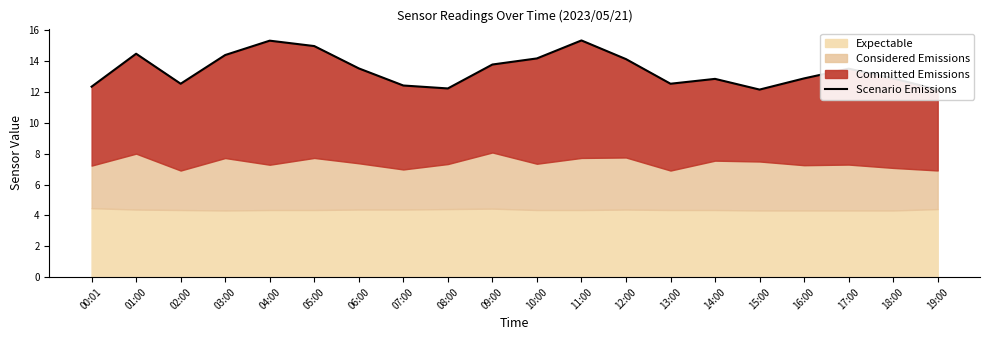

Reading left to right, transcribe all the data shown in this chart.

12.3	14.5	12.5	14.4	15.3	15.0	13.5	12.4	12.2	13.8	14.2	15.3	14.1	12.5	12.8	12.2	12.9	13.5	12.9	12.2